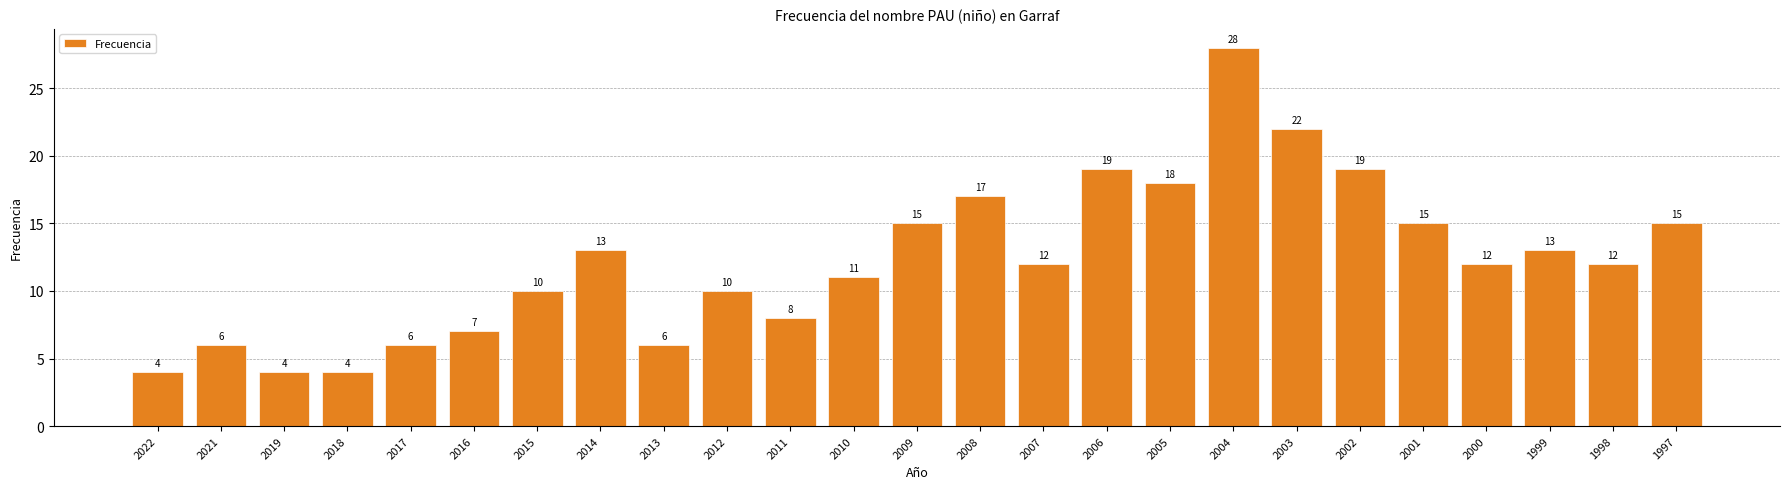

What is the difference between the maximum and minimum values?

24